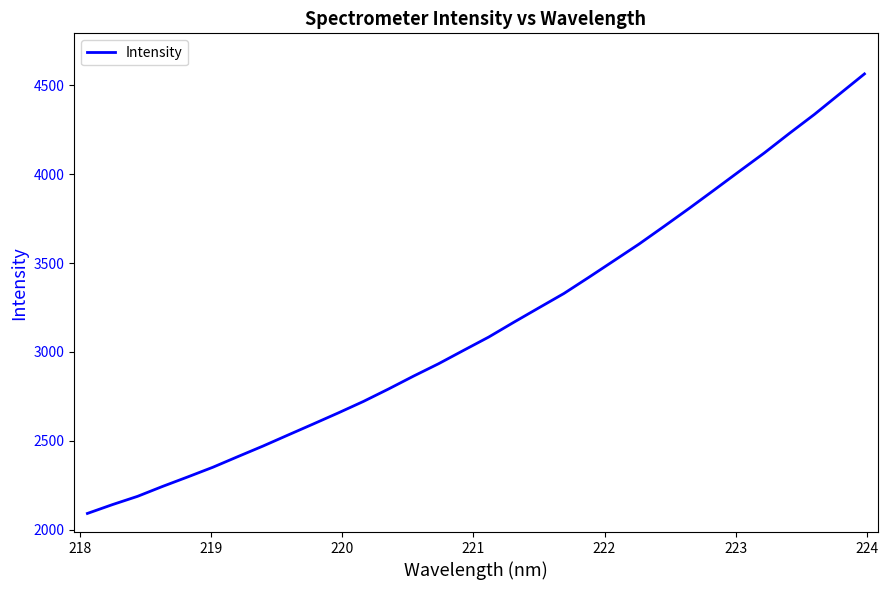

What is the minimum value shown in the chart?

2091.4